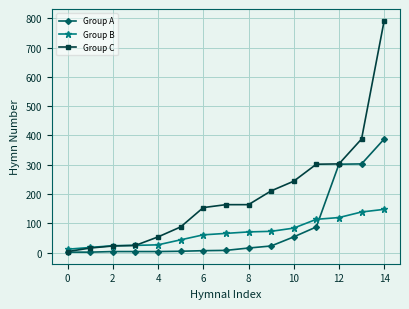

Which series has the widest spread of values?

Group C